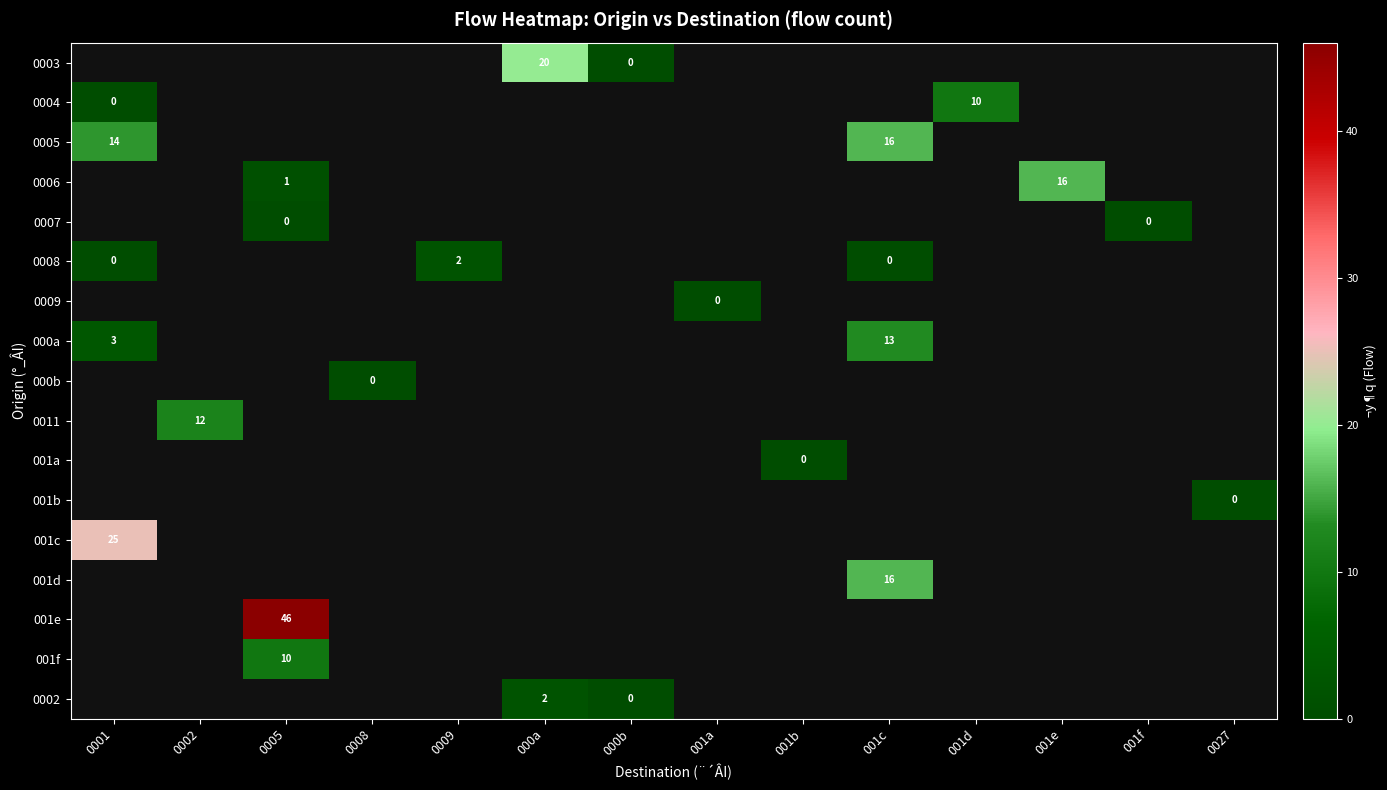

How many distinct data groups are displayed?

17